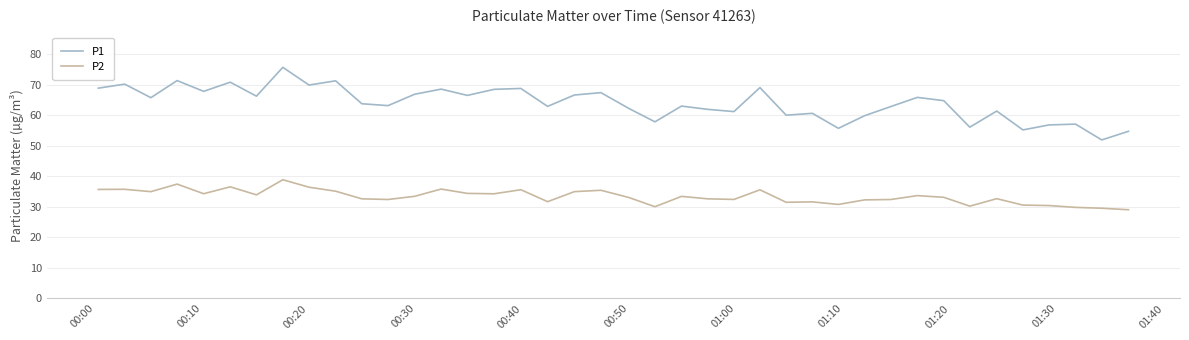

What is the difference between the maximum and minimum values in the P2 series?

9.8